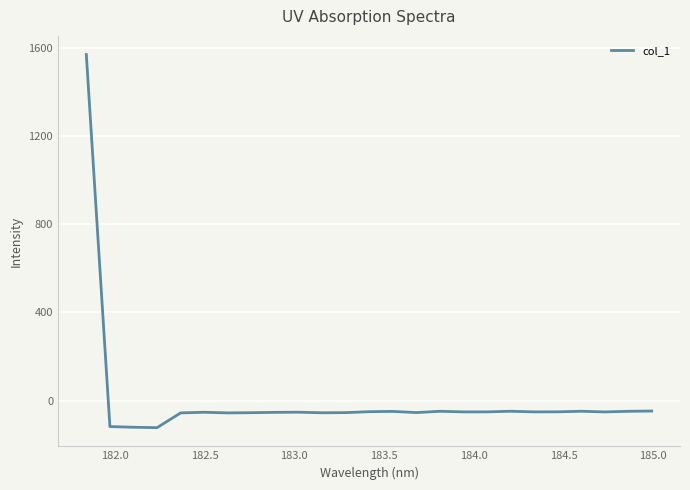

What is the minimum value shown in the chart?

-122.9